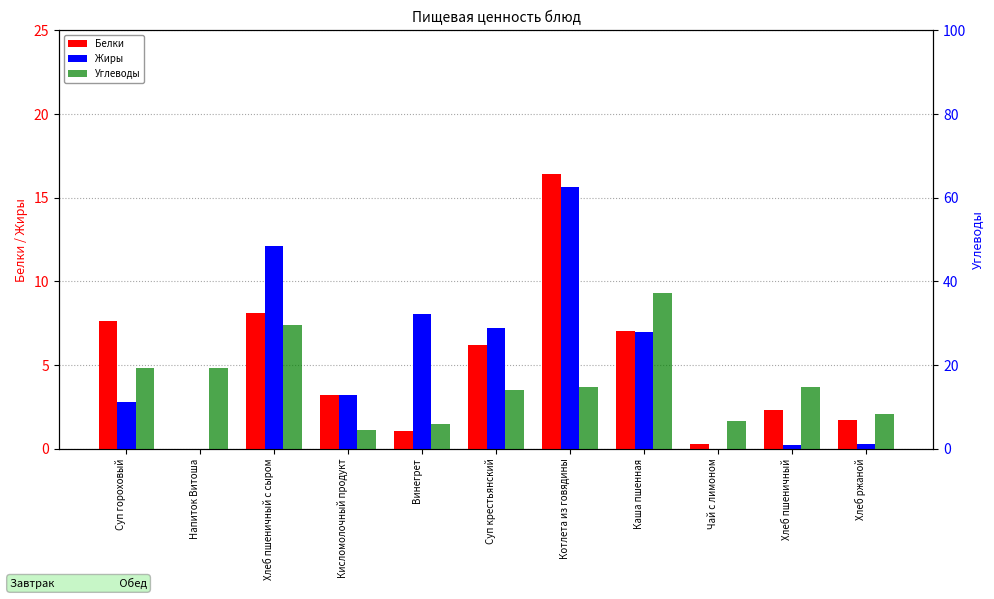

Rank the series at Суп крестьянский from lowest to highest value.

Белки, Жиры, Углеводы